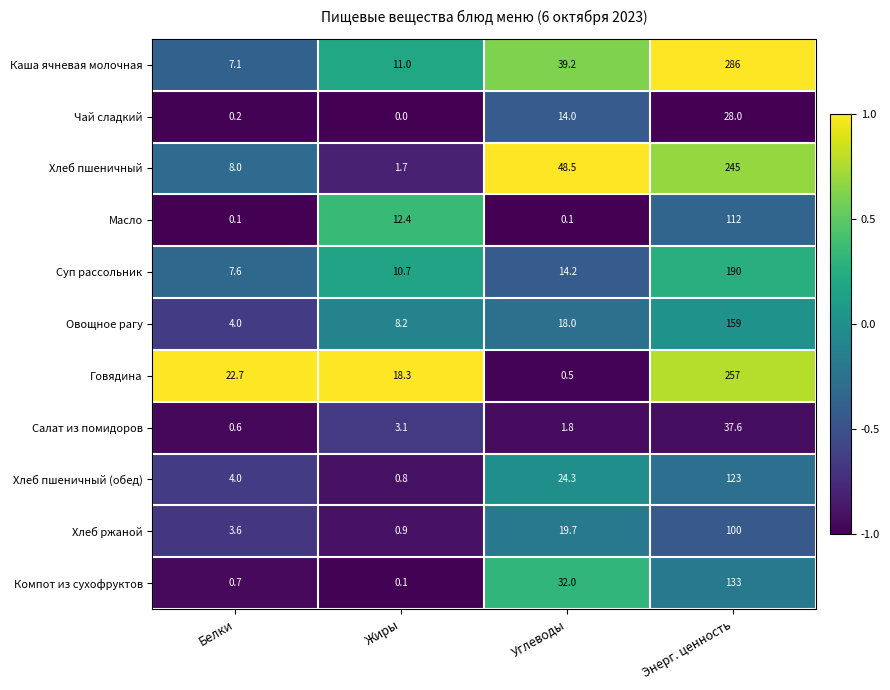

Which series has the widest spread of values?

Каша ячневая молочная